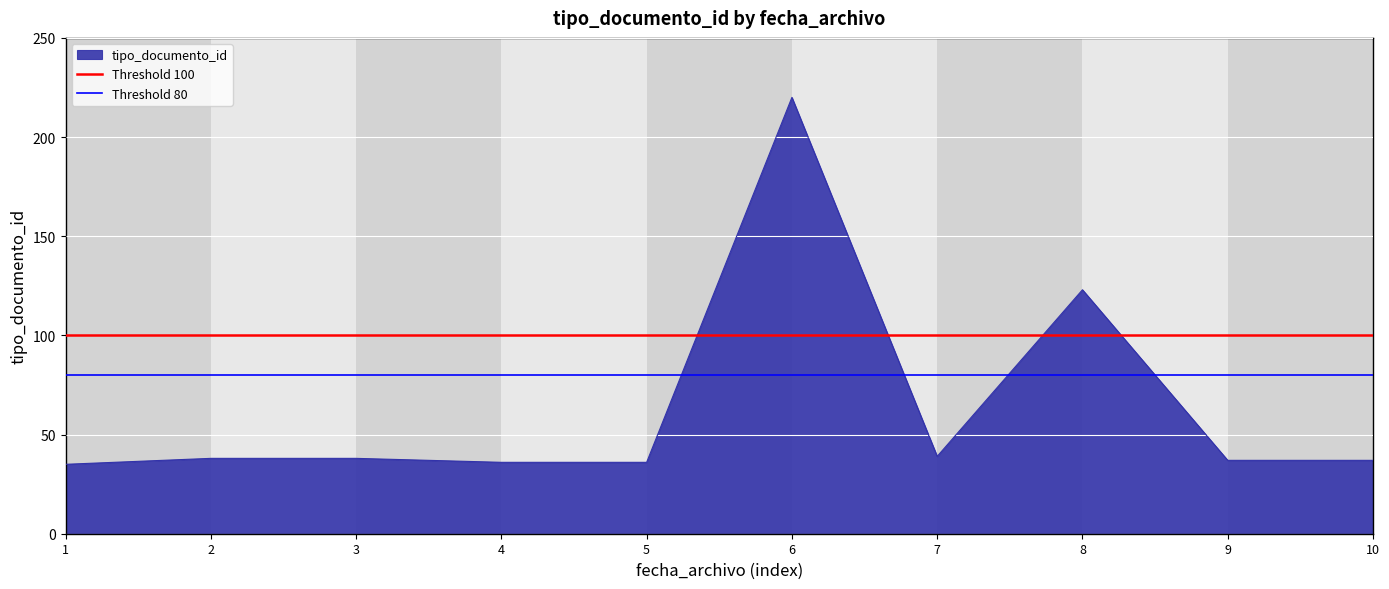

What is the highest value of the tipo_documento_id series?

220